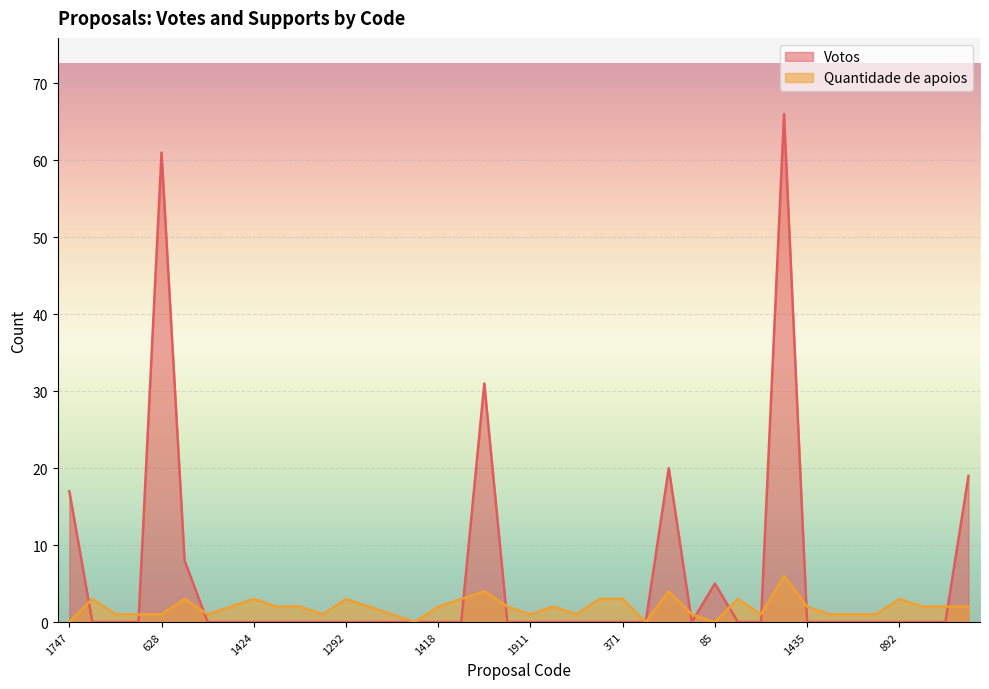

What is the maximum value for Quantidade de apoios?

6